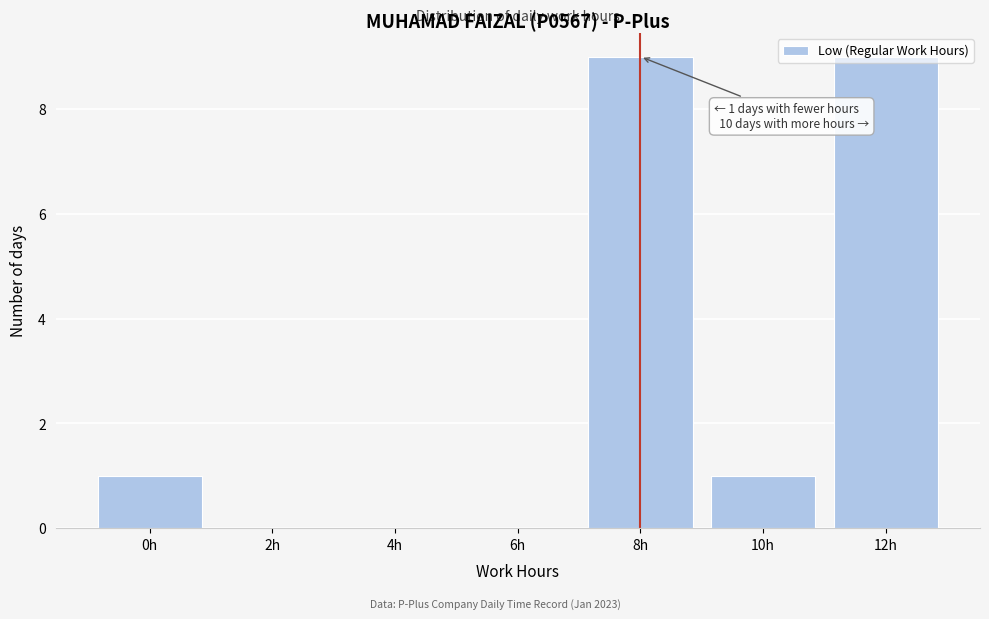

What is the greatest value displayed?

9